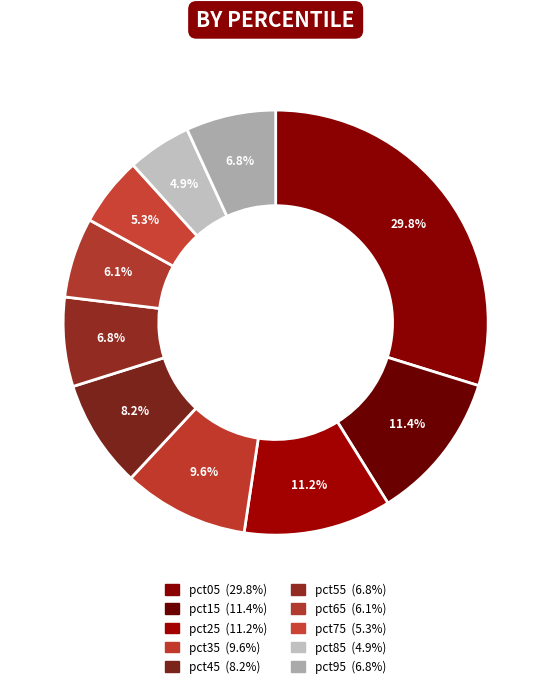

To the nearest percent, what percentage of the pie is pct35?

10%